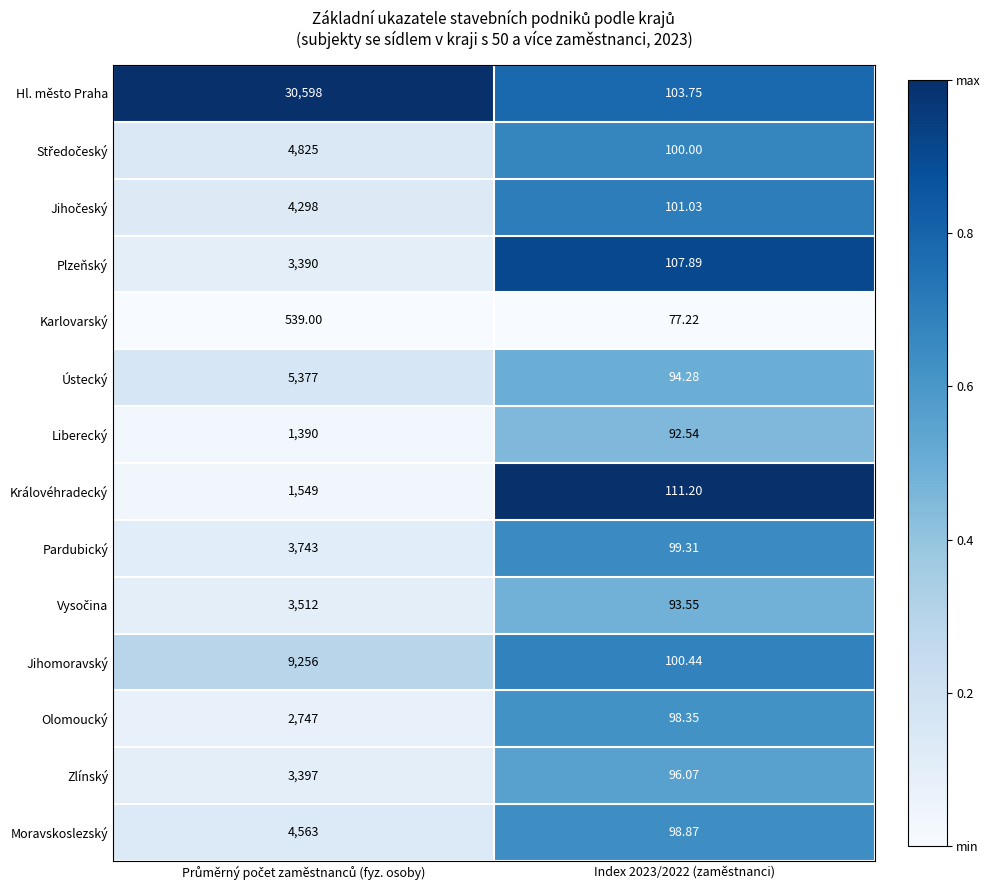

Is the value of Moravskoslezský at Index 2023/2022 (zaměstnanci) greater than the value of Hl. město Praha at Index 2023/2022 (zaměstnanci)?

No